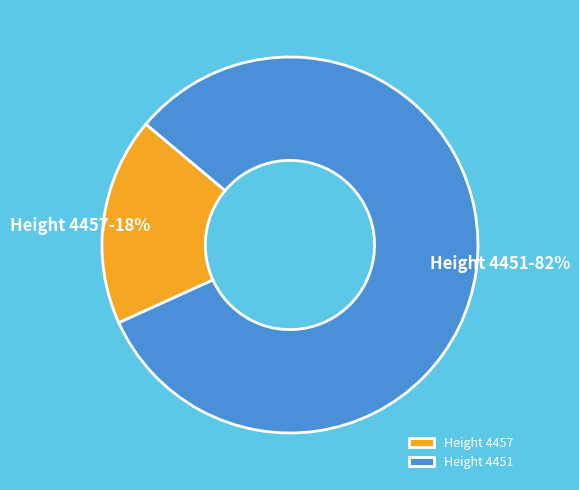

How many slices are in this pie chart?

2